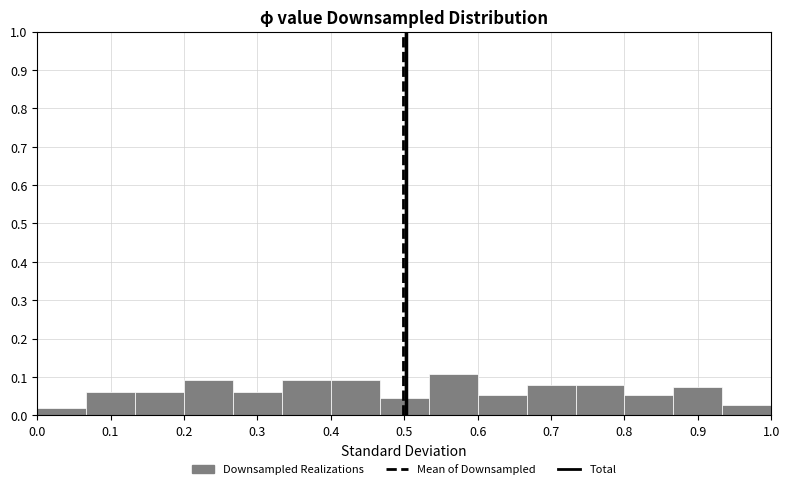

How tall is the bar that spans 0.67 to 0.73 on the x-axis? Neither the bar edges nor the heights are printed on the chart, so give them approximately, as read against the axes.

0.08